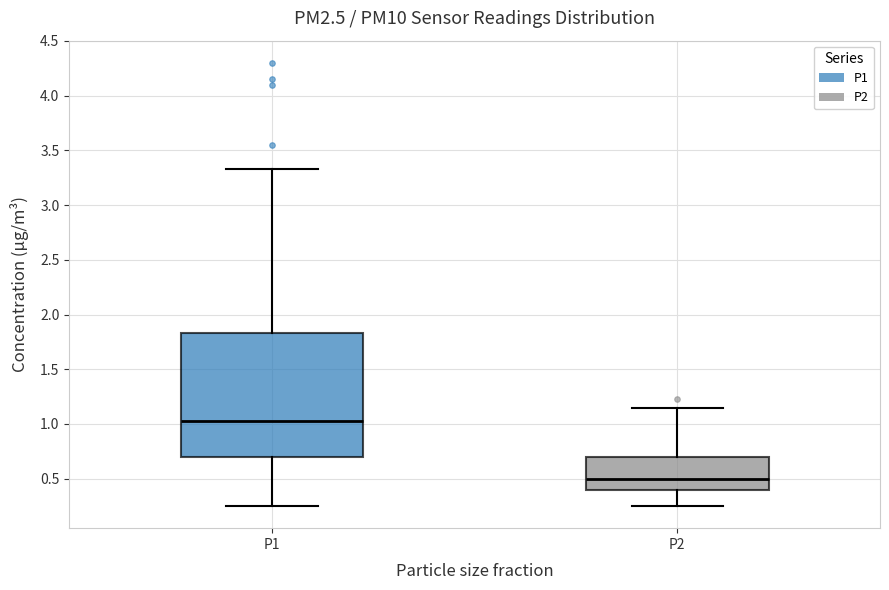

Reading left to right, transcribe this box plot: for each box, give where its median line is, the range the box spans, and where its two whiskers end, as read against the y-axis. The values are not printed on the chart, so give them approximately, as read against the axis.

P1: median 1.05, box 0.70 to 1.85, whiskers 0.25 to 3.35
P2: median 0.50, box 0.40 to 0.70, whiskers 0.25 to 1.15